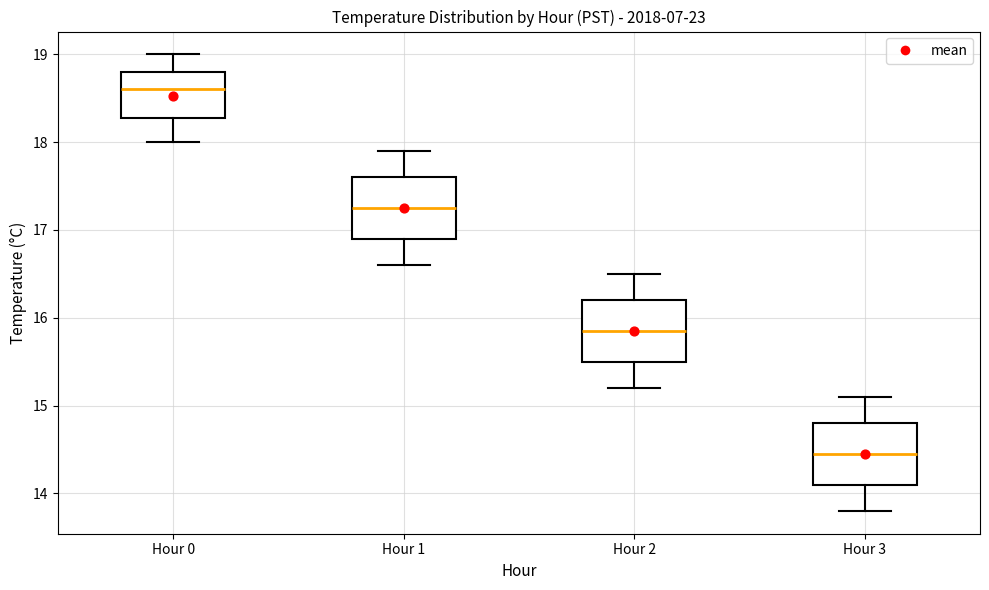

Where is the upper edge of the box for Hour 1 on the y-axis? The values are not printed on the chart, so give them approximately, as read against the axis.

17.6